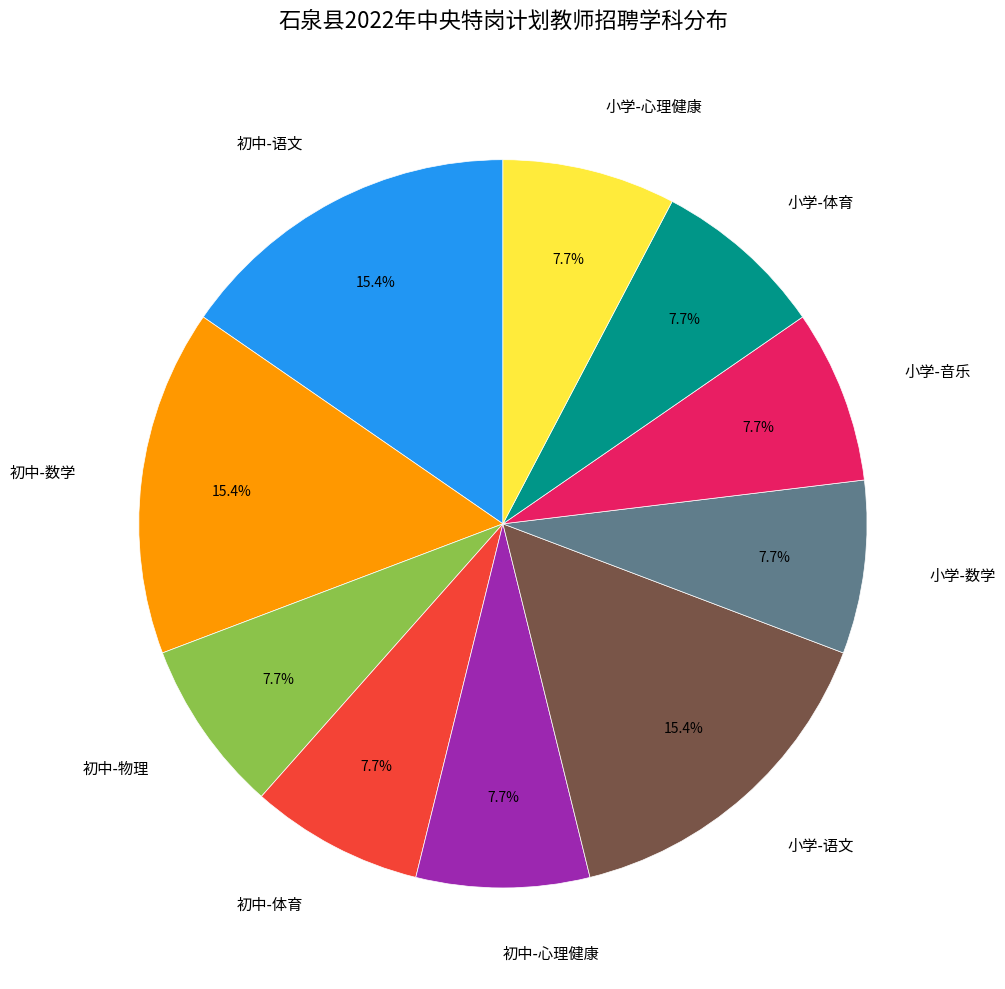

Is there a majority slice in this chart?

No